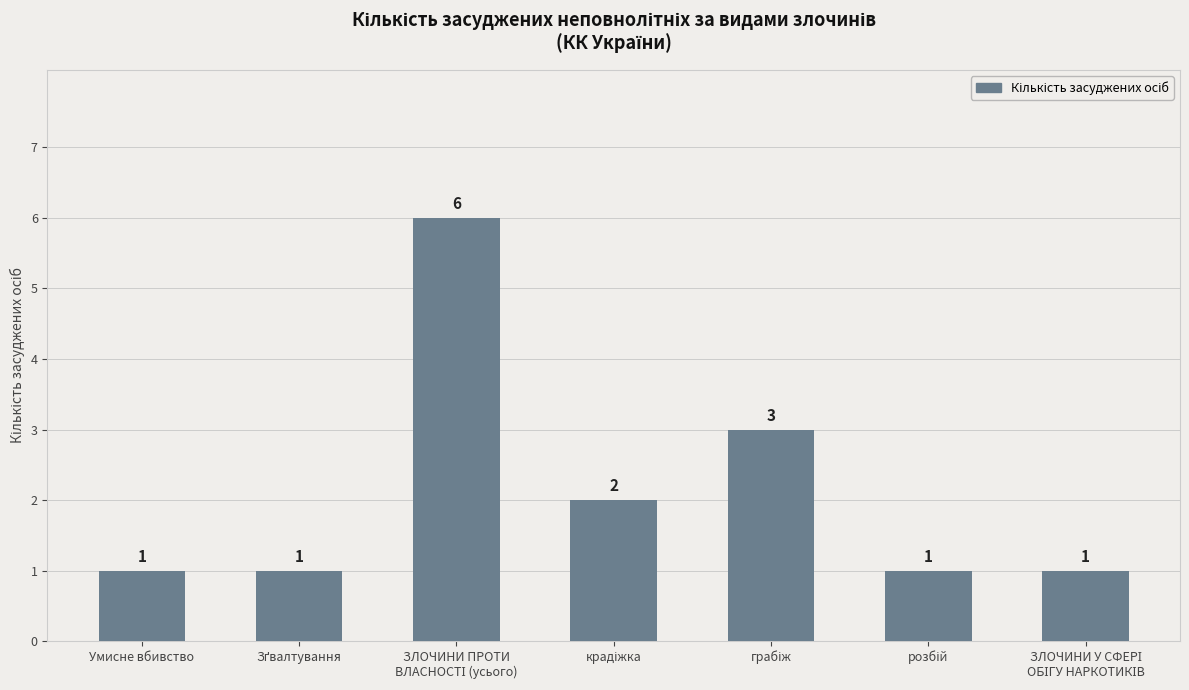

What is the label of the 1st bar from the left?

Умисне вбивство